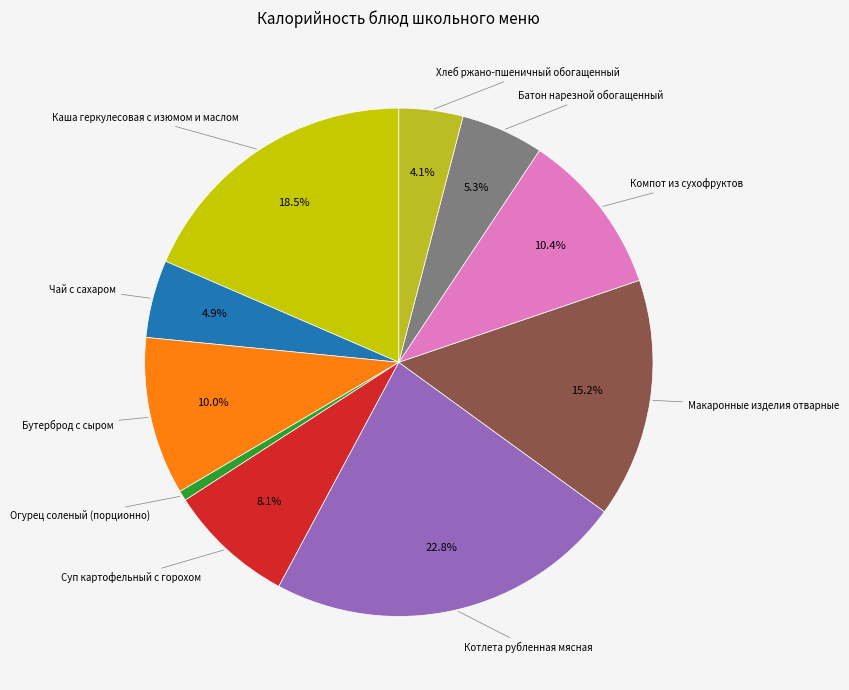

Does any single category account for the majority?

No